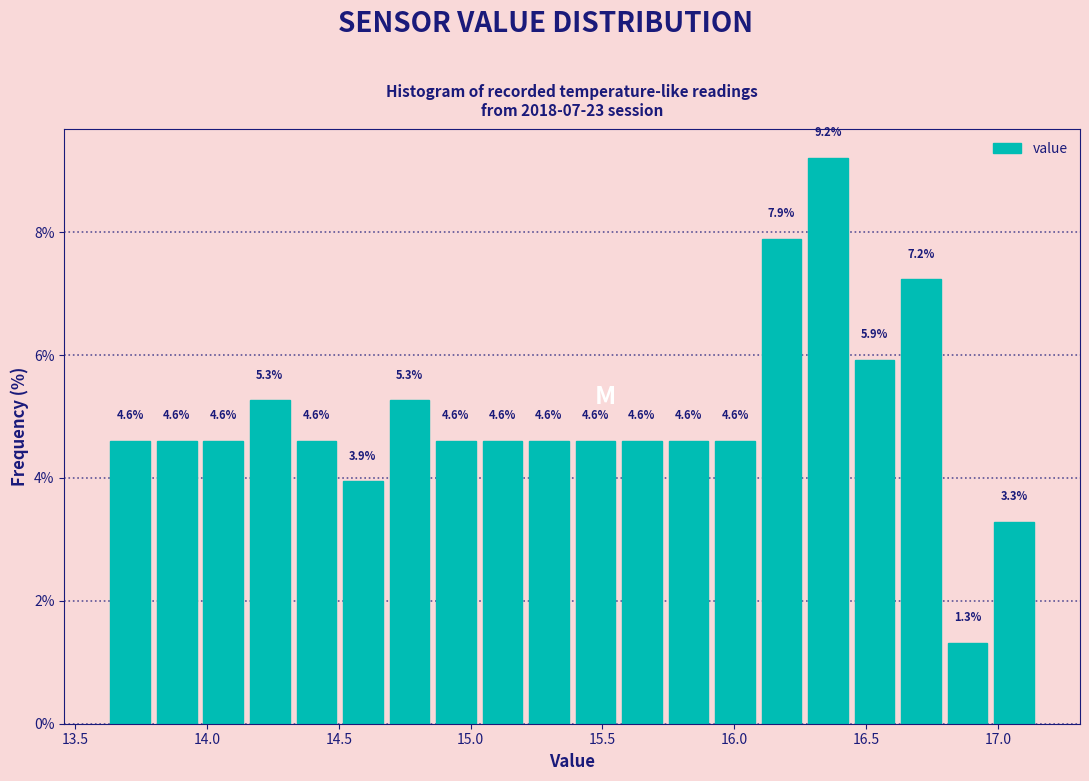

Around what value on the x-axis is the tallest bar? Give the approximate position of its centre, as read against the axis.

16.35